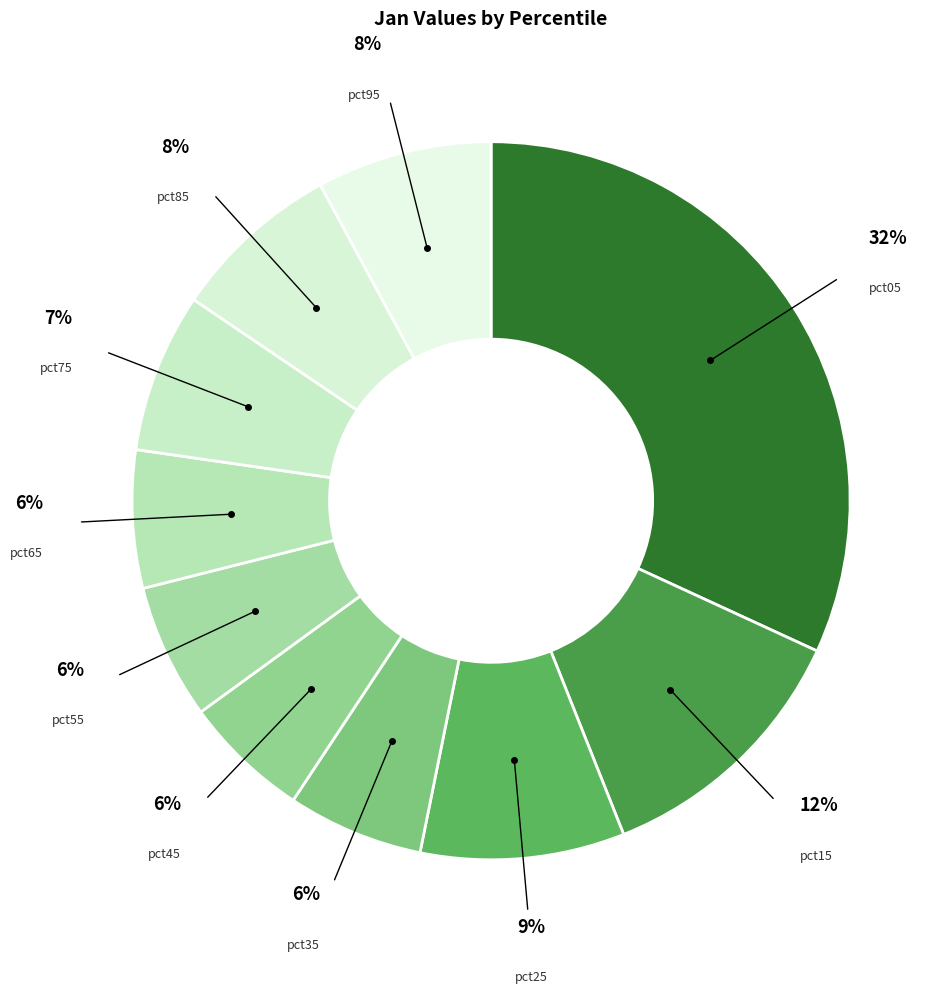

Is the sum of pct45 and pct85 greater than half?

No